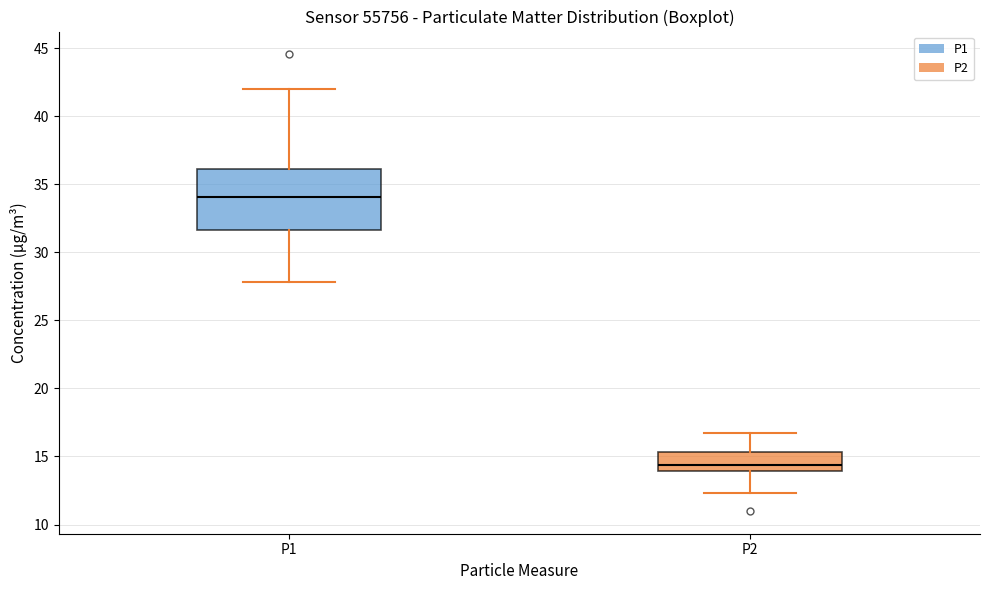

Which box's median line is the lowest?

P2